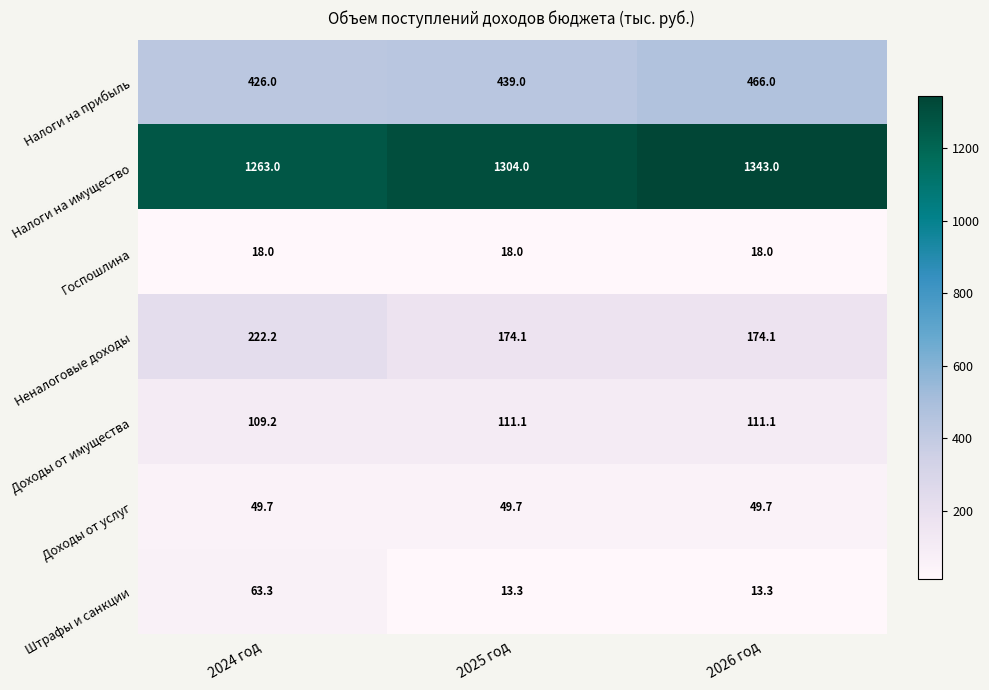

Which series changed the most between 2024 год and 2025 год?

Штрафы и санкции